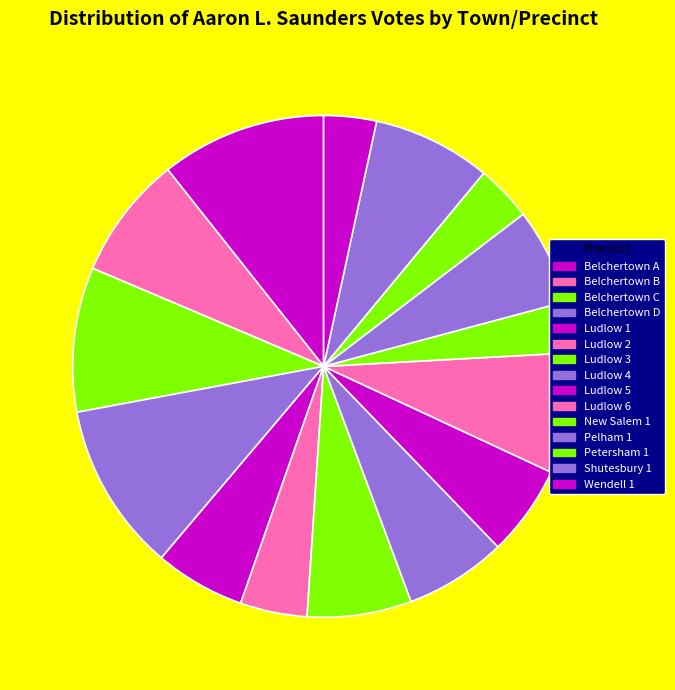

How many slices are in this pie chart?

15